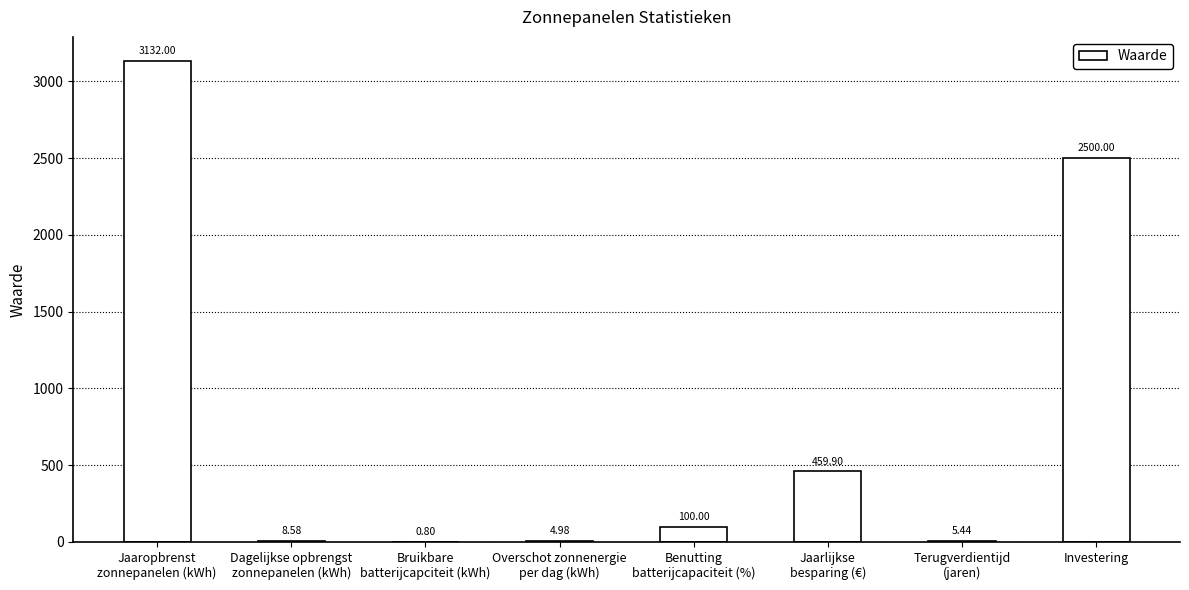

The value at Jaaropbrenst
zonnepanelen (kWh) is 3132.0. True or false?

True